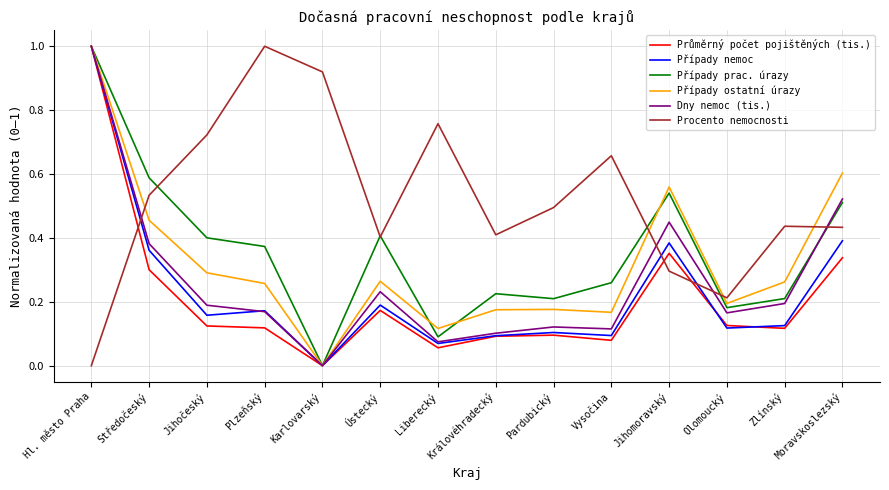

Is it true that Procento nemocnosti equals -0.7 at Hl. město Praha?

False